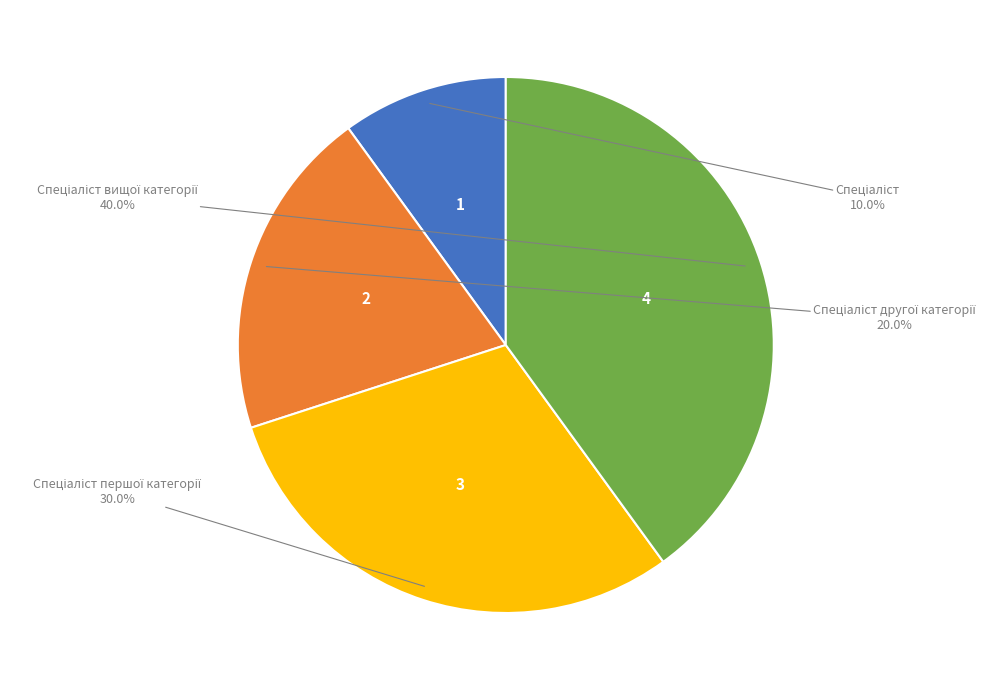

Does any single category account for the majority?

No